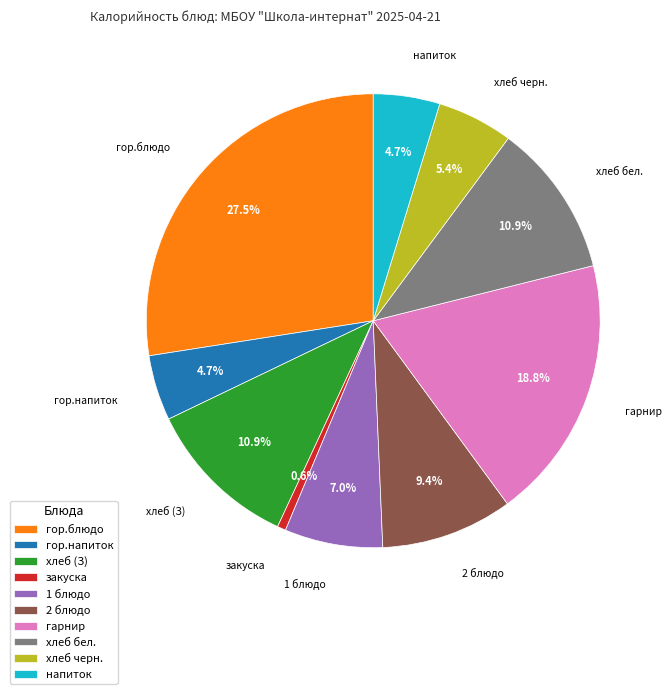

How much of the chart is everything except 1 блюдо?

93.0%